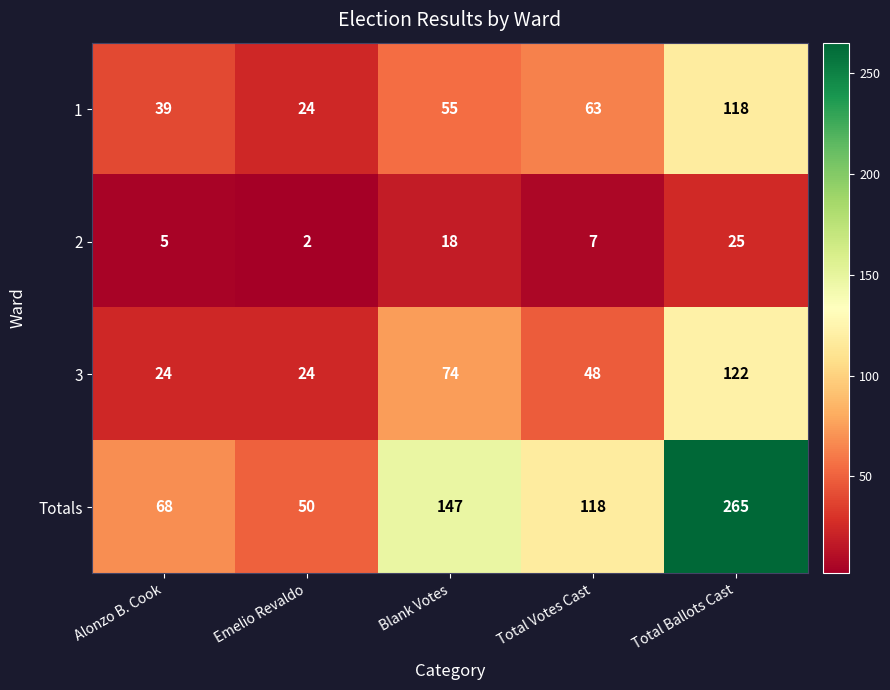

Reading left to right, list all the values displayed in this chart.

1: 39	24	55	63	118
2: 5	2	18	7	25
3: 24	24	74	48	122
Totals: 68	50	147	118	265